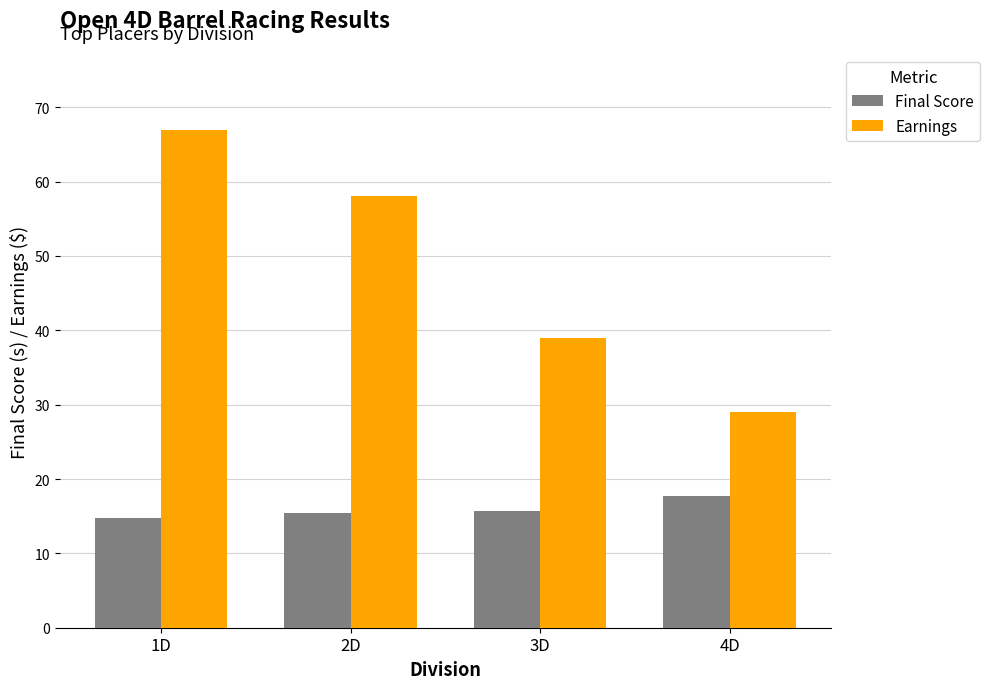

Which series has the largest range (max minus min)?

Earnings